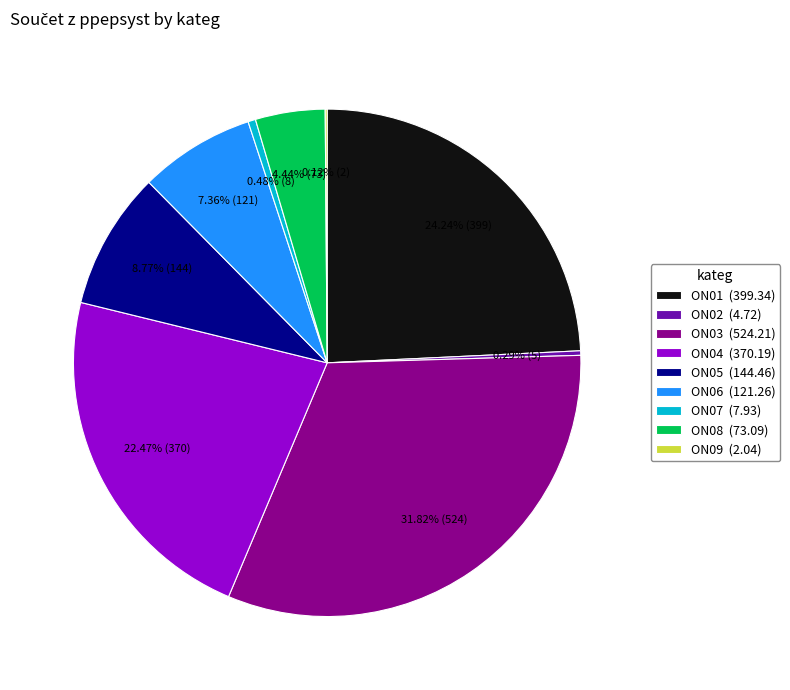

Which slice is the largest?

ON03